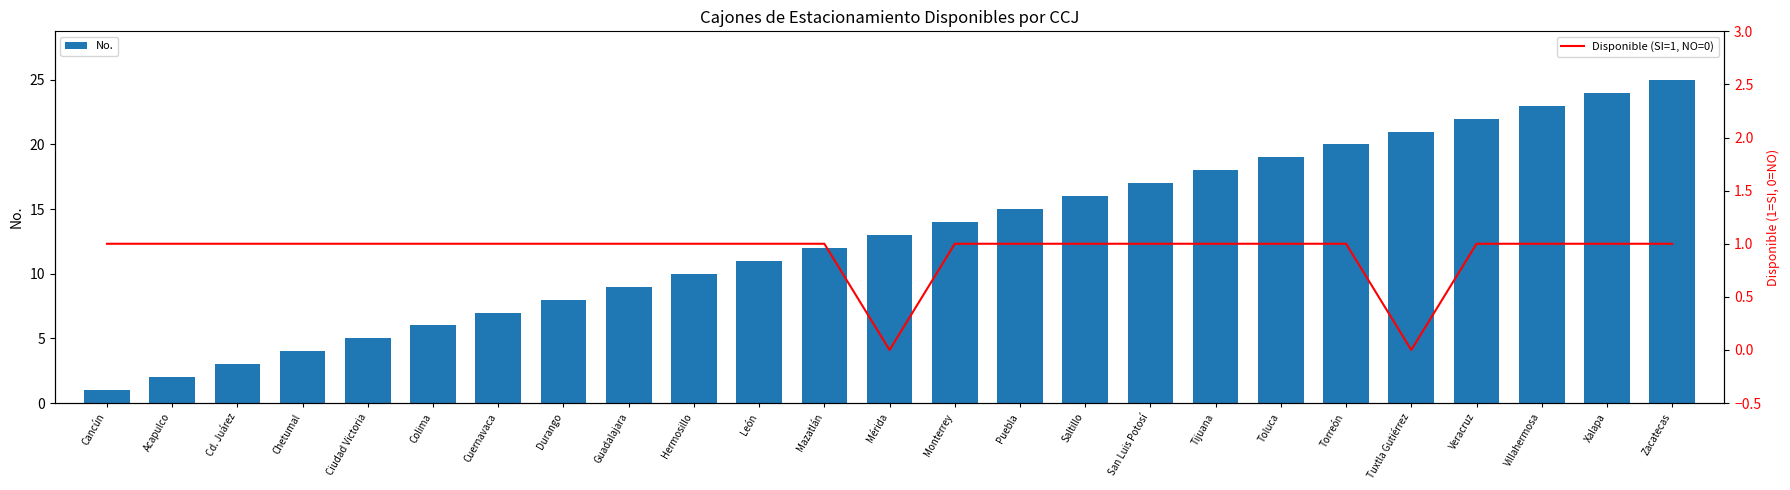

At which label is No. closest to 13?

Mérida